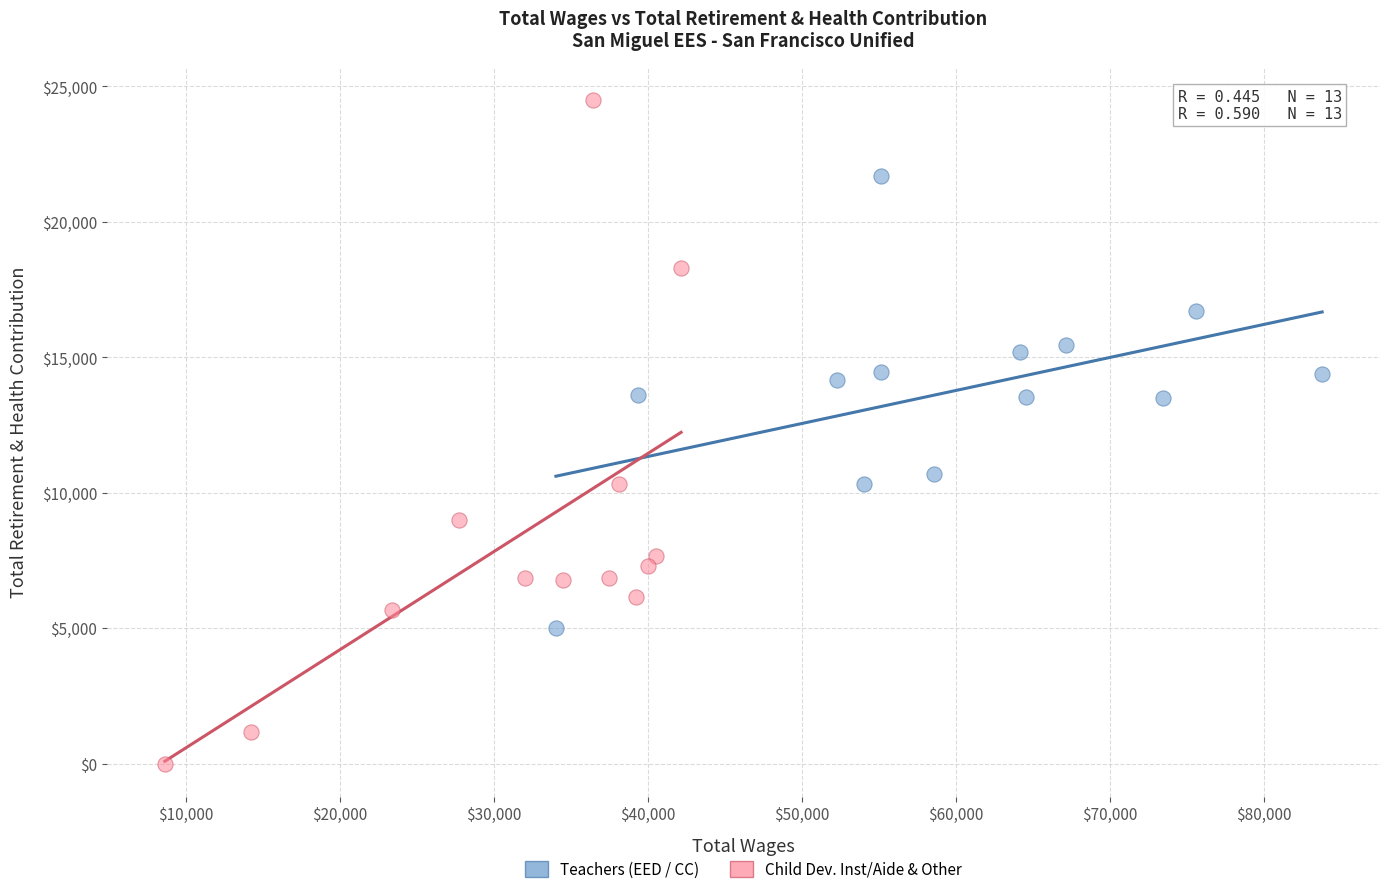

What are all the series names shown in the legend?

Teachers (EED / CC), Child Dev. Inst/Aide & Other